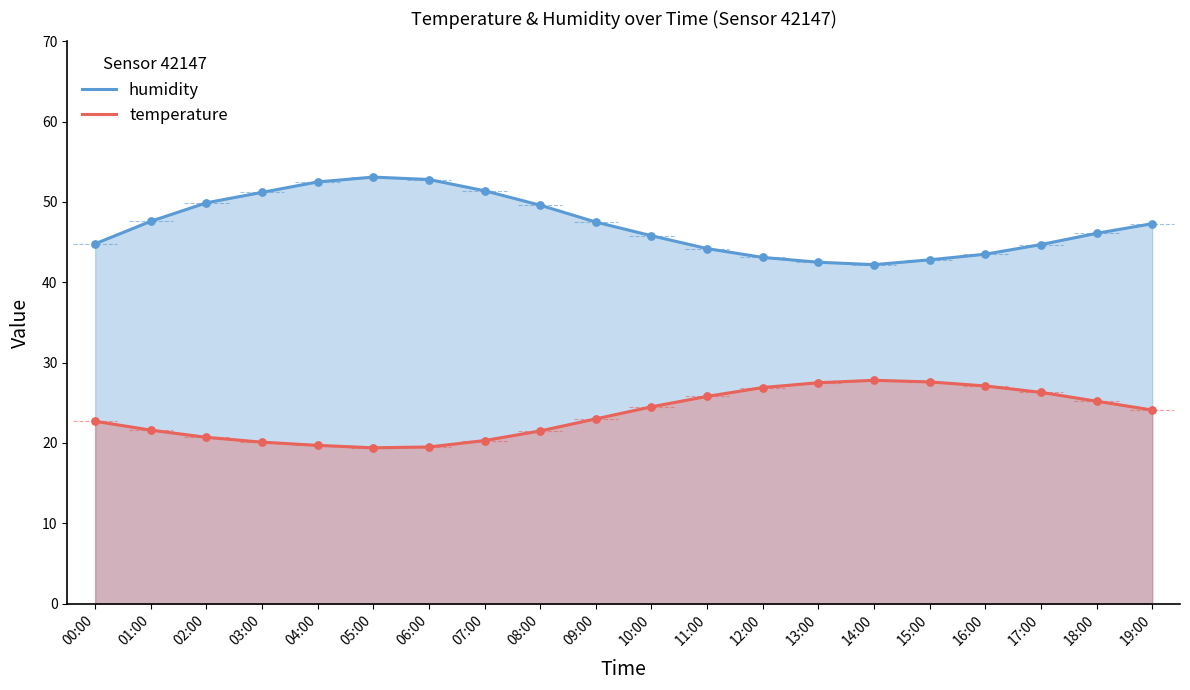

At which category is the sum across all series the highest?

05:00